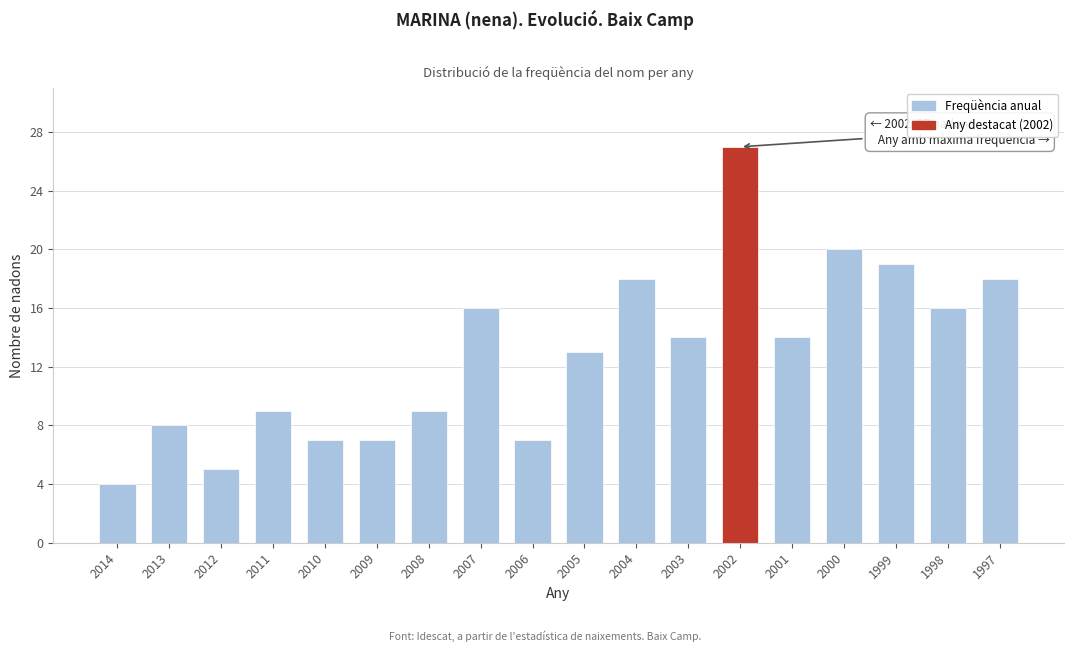

Reading left to right, list all the values displayed in this chart.

4	8	5	9	7	7	9	16	7	13	18	14	27	14	20	19	16	18